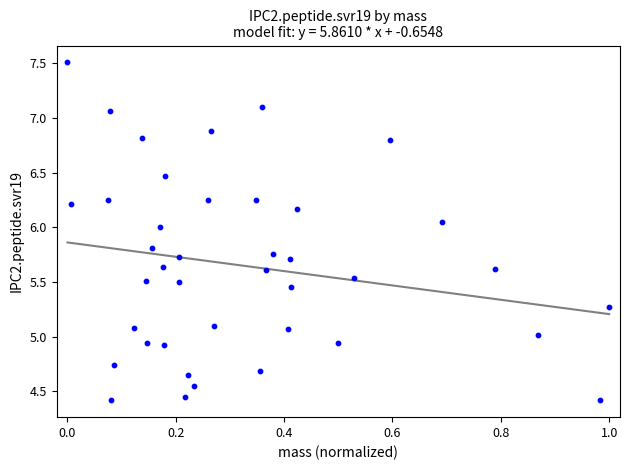

What is the range of X values (max minus min)?

1.0